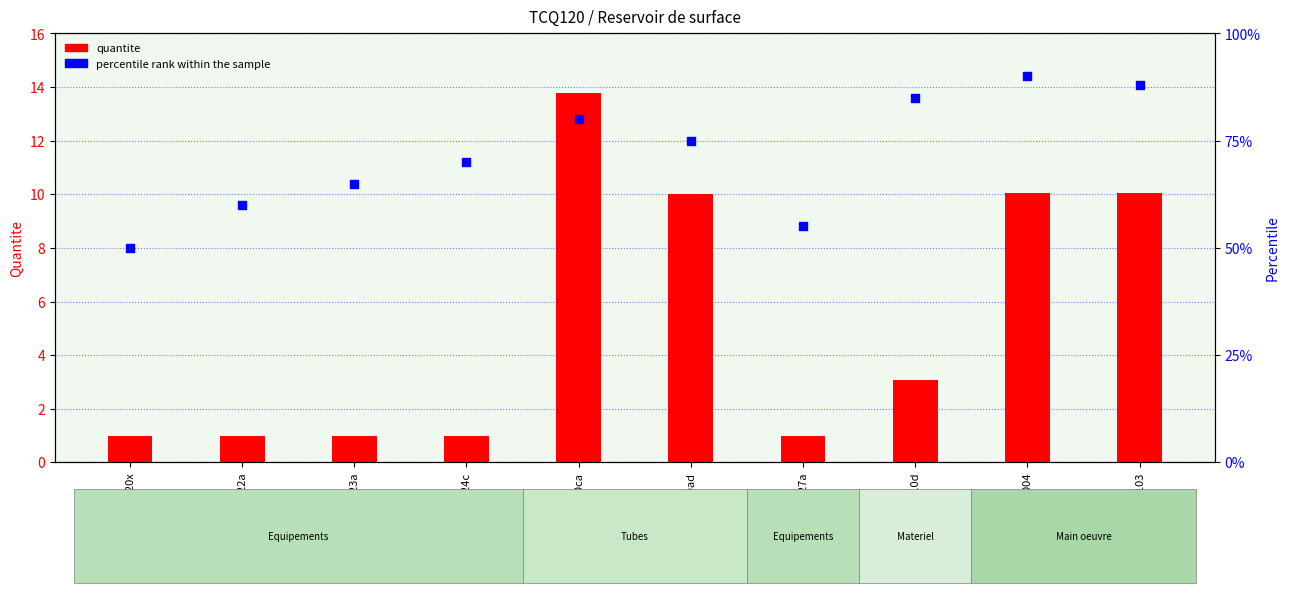

At which category is the sum across all series the highest?

mo004